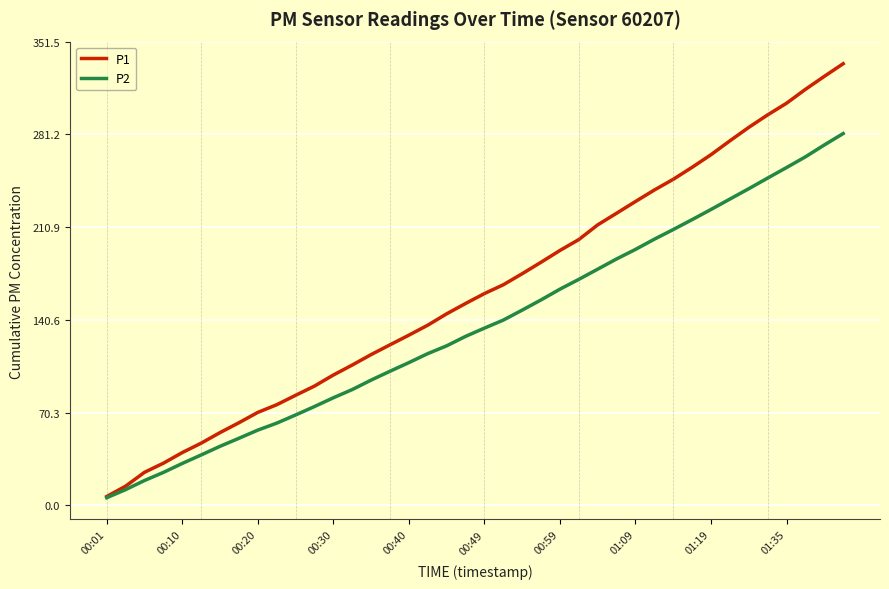

List the series in order of their peak value, lowest first.

P2, P1